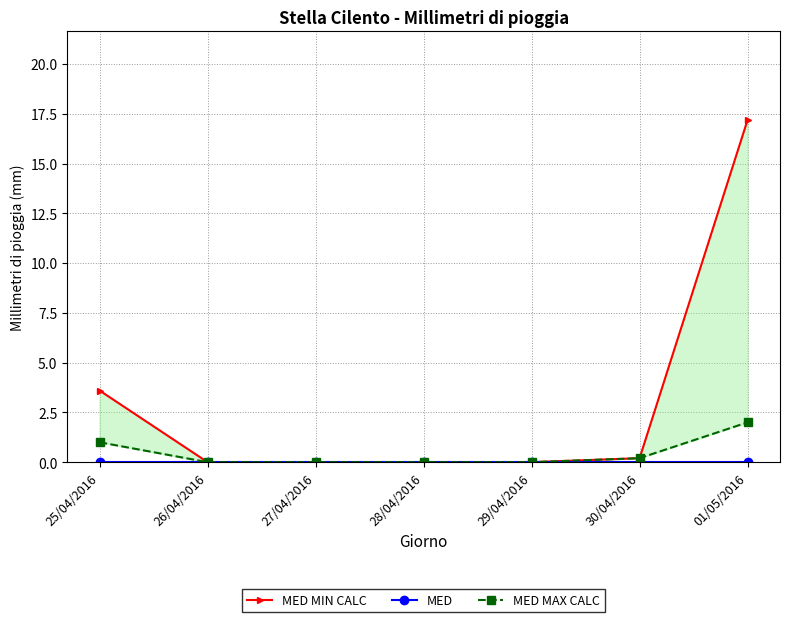

Count the number of data series in this chart.

3